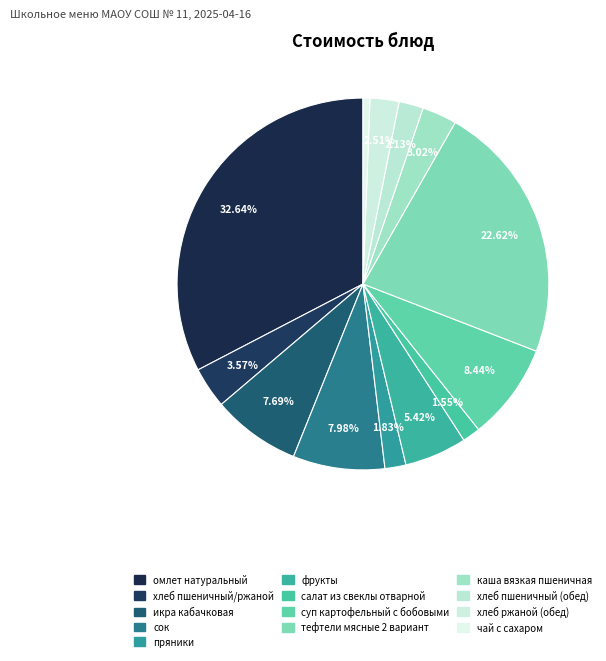

How many segments does this pie chart have?

13